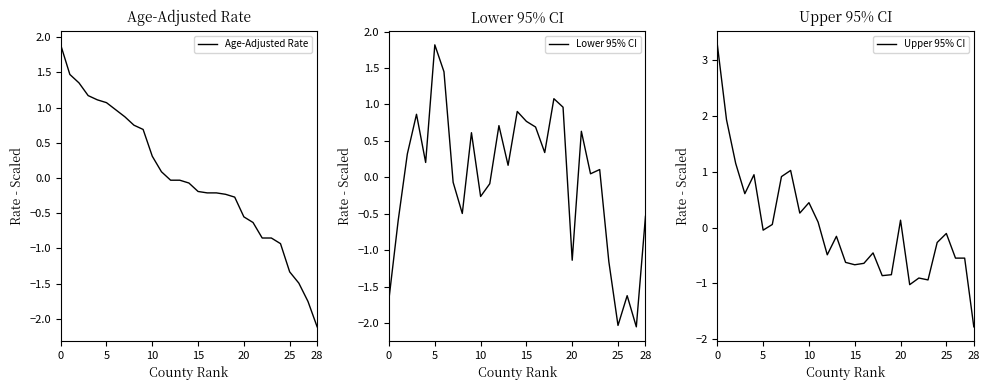

How many lines are shown in the chart?

3